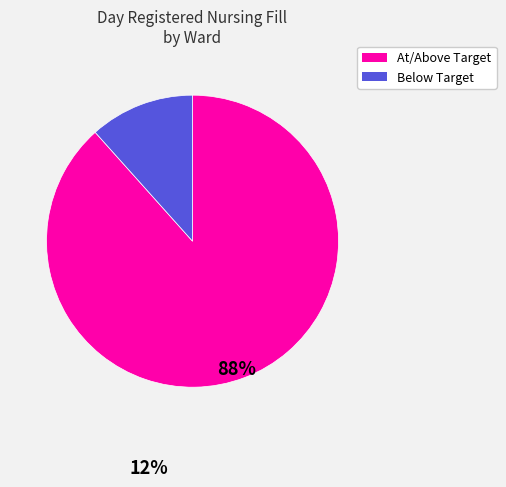

Which slice represents more than half of the pie?

At/Above Target